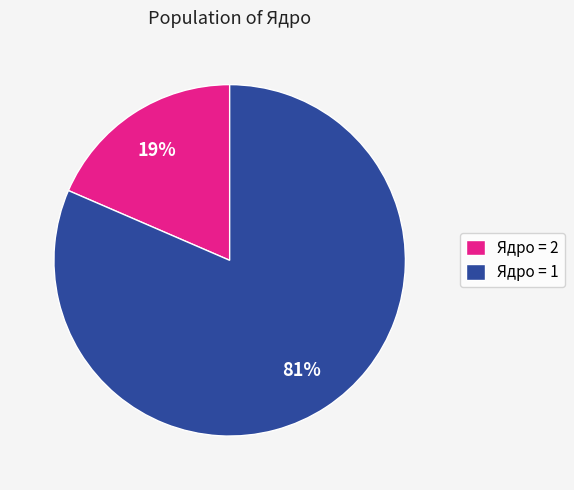

Which has a higher value, Ядро = 1 or Ядро = 2?

Ядро = 1